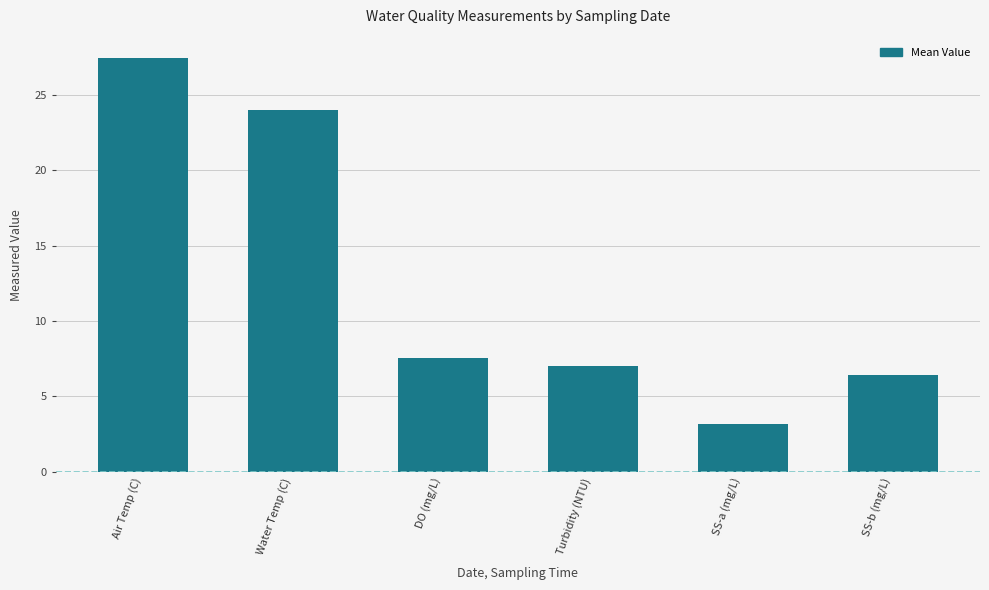

Rank the categories by value from highest to lowest.

Air Temp (C), Water Temp (C), DO (mg/L), Turbidity (NTU), SS-b (mg/L), SS-a (mg/L)